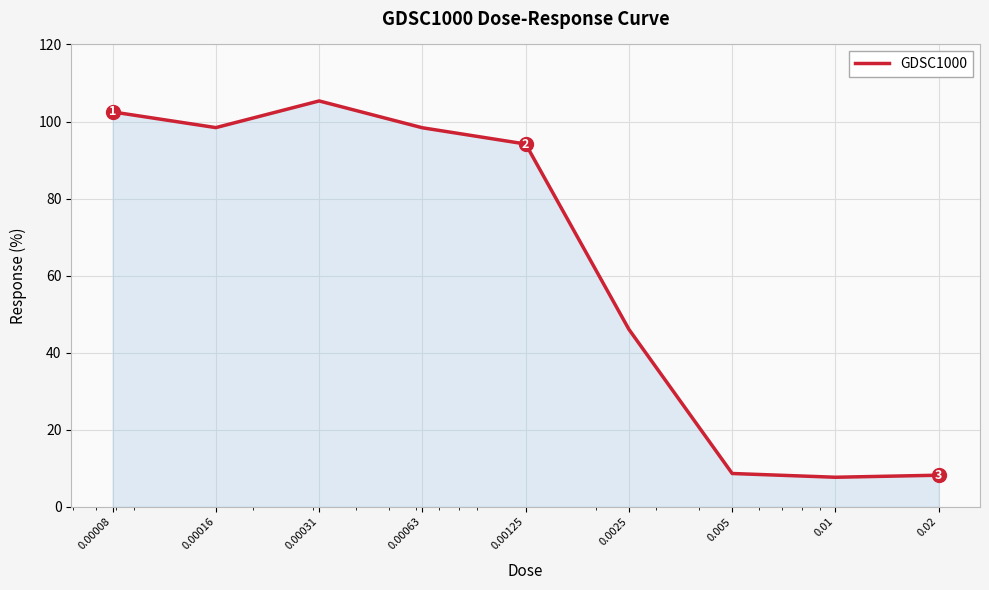

What is the maximum value shown in the chart?

105.3